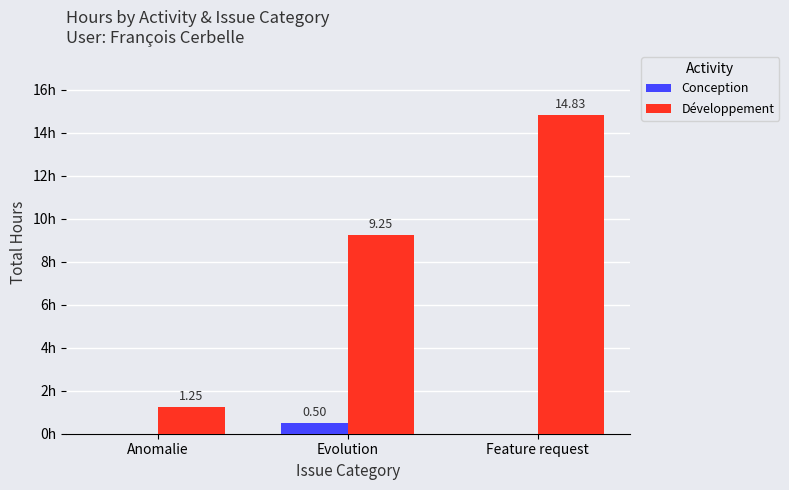

Where does the Développement series first go above 9?

Evolution